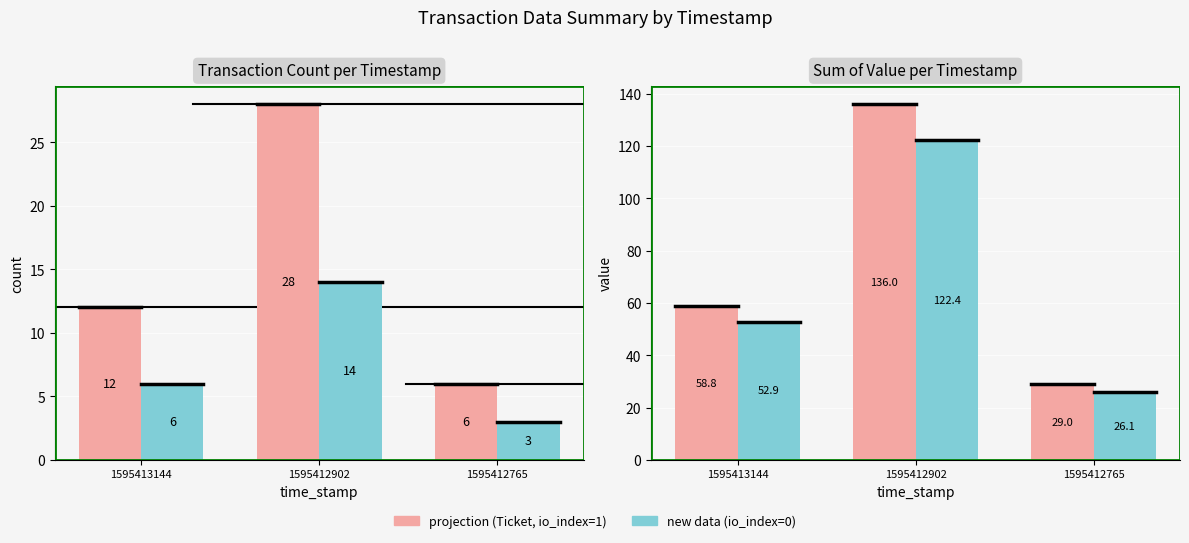

Where is Sum Value (Ticket) nearest to the value 82?

1595413144